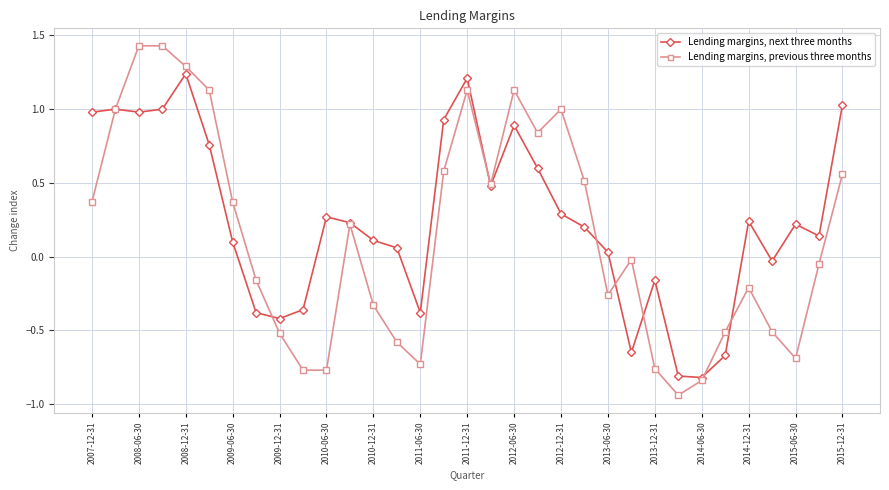

List the series in order of their overall mean, highest first.

Lending margins, next three months, Lending margins, previous three months